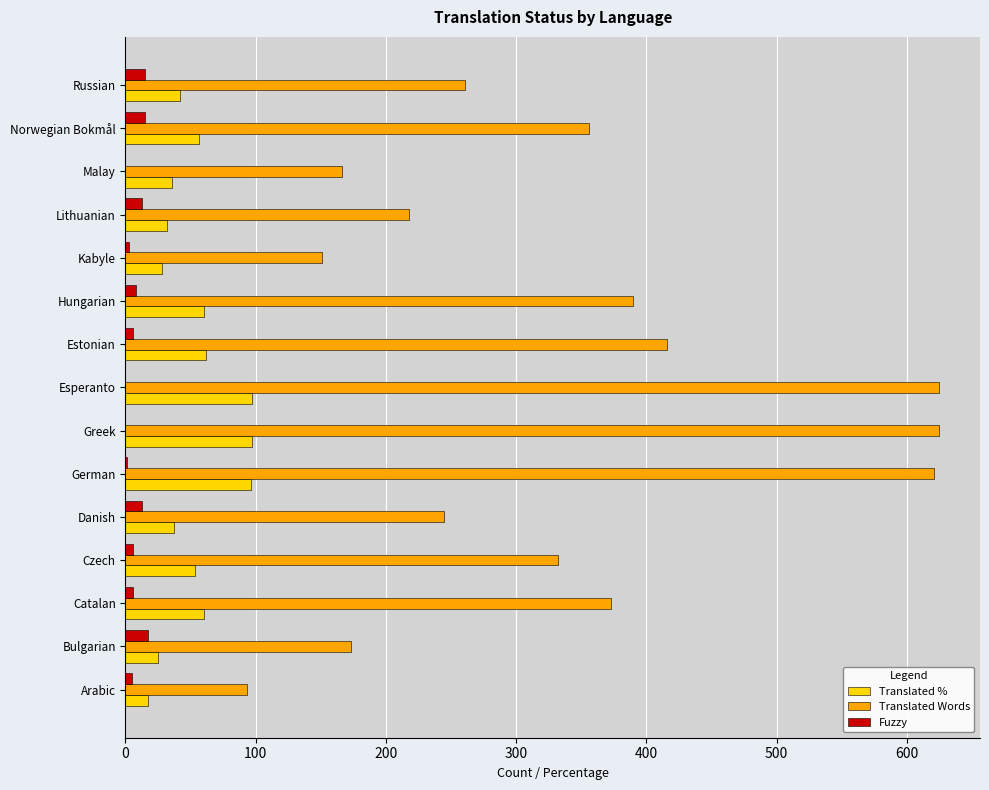

What is the average value of the Translated Words series?

336.3